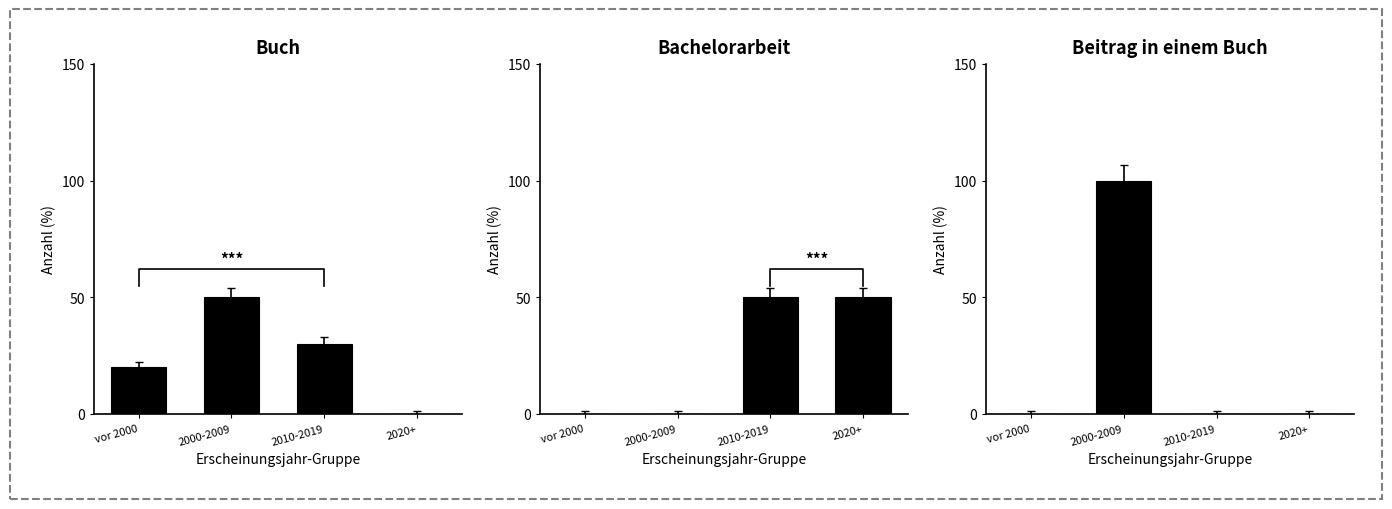

The value of Beitrag in einem Buch at 2000-2009 is 166. True or false?

False